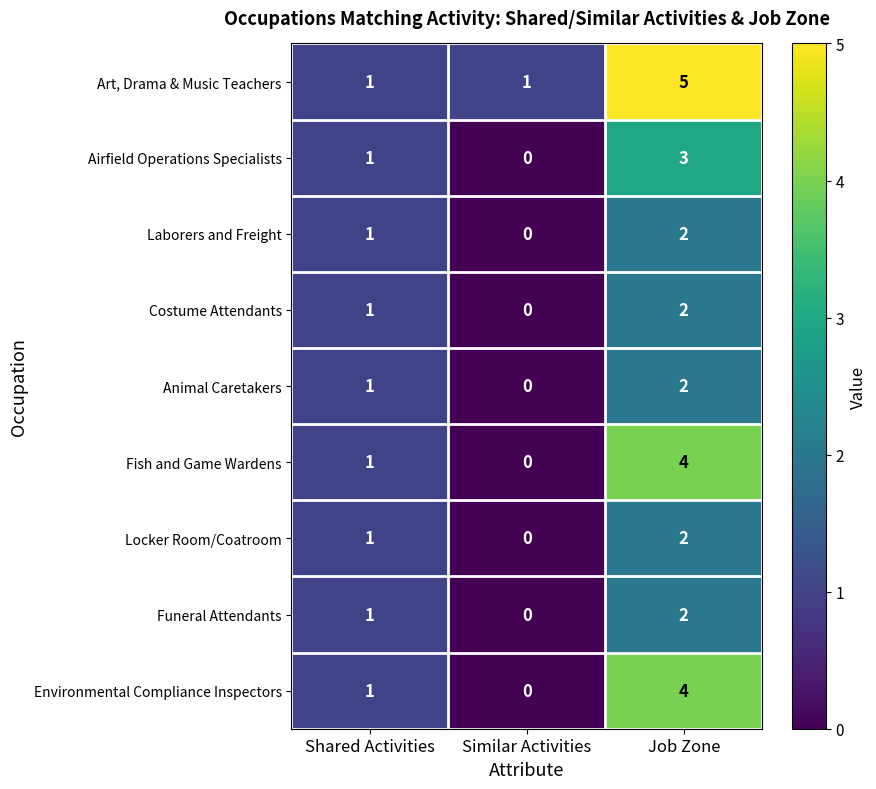

Count the number of data series in this chart.

9